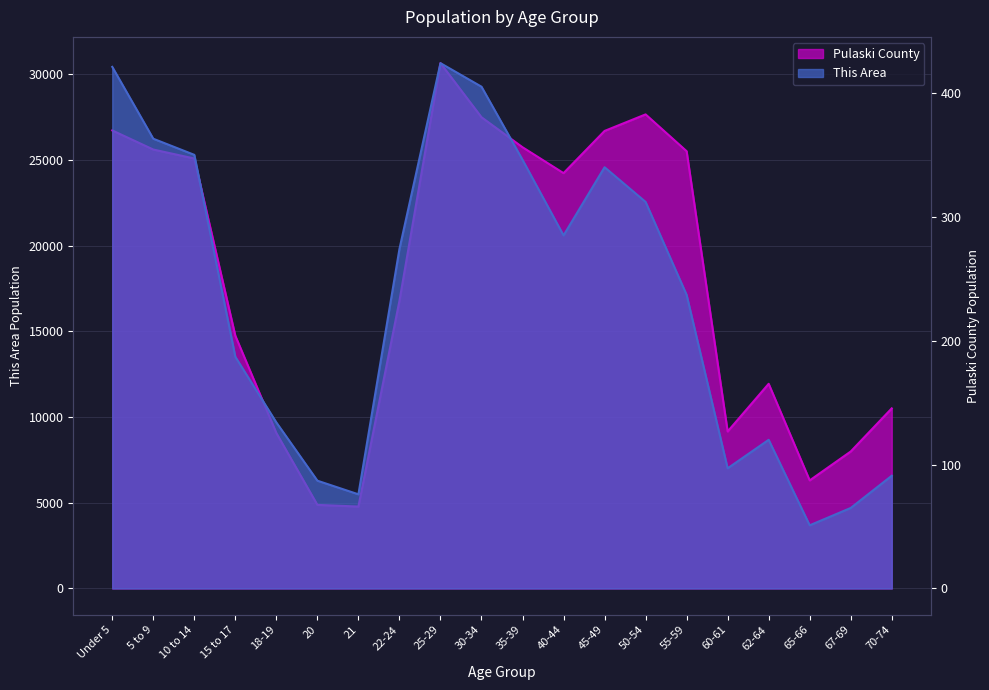

What is the value of the Pulaski County point at the 15th from the left?

25519